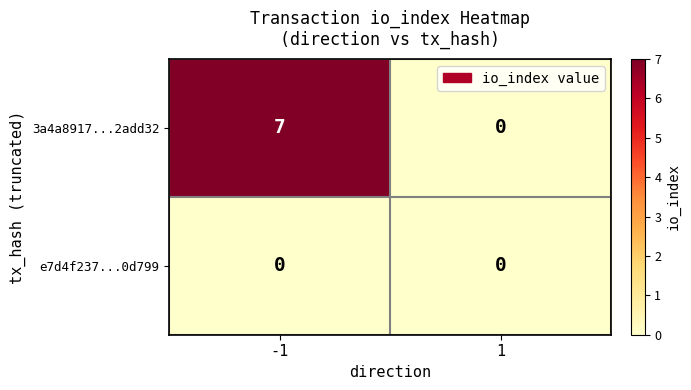

List the series in order of their peak value, highest first.

3a4a8917...2add32, e7d4f237...0d799